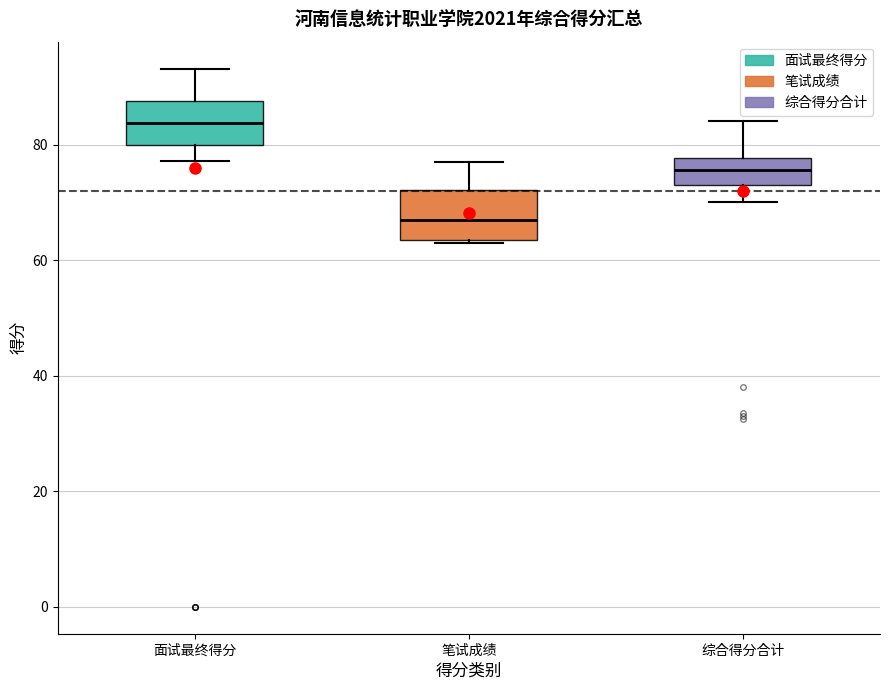

Reading left to right, read every box against the y-axis: the position of its median line, the range the box covers, and the ends of its whiskers. The values are not printed on the chart, so give them approximately, as read against the axis.

面试最终得分: median 84, box 80 to 88, whiskers 78 to 94
笔试成绩: median 68, box 64 to 72, whiskers 64 to 78
综合得分合计: median 76, box 74 to 78, whiskers 70 to 84